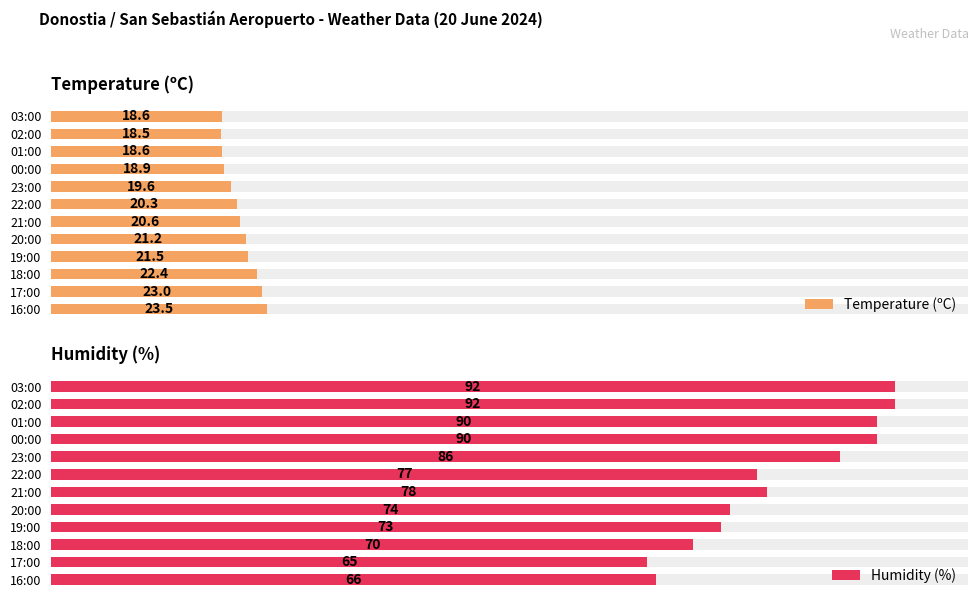

The Humidity (%) series shows 92.9 at 18:00. True or false?

False